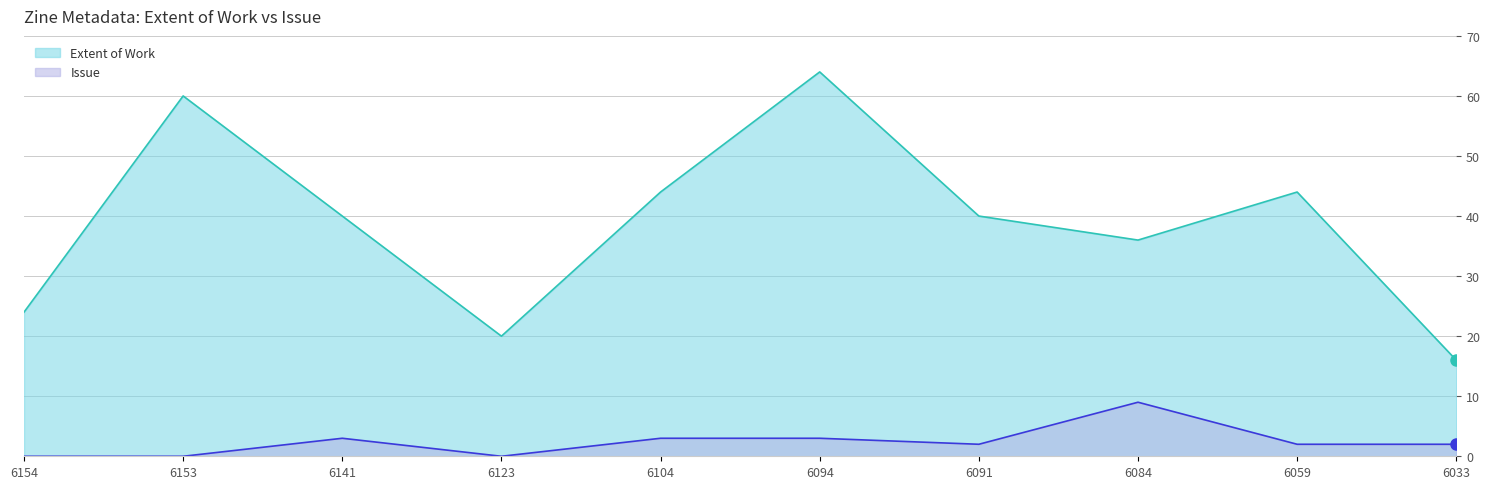

What is the value of the Issue point at the 7th from the left?

2